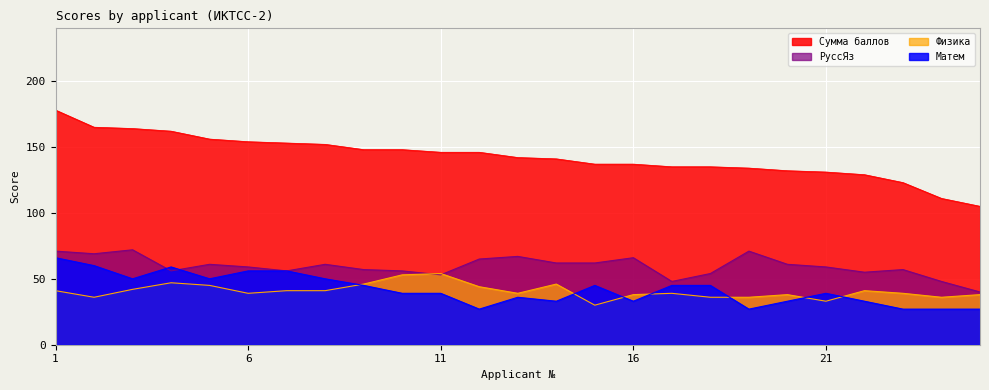

Which label corresponds to the smallest value in the chart?

12